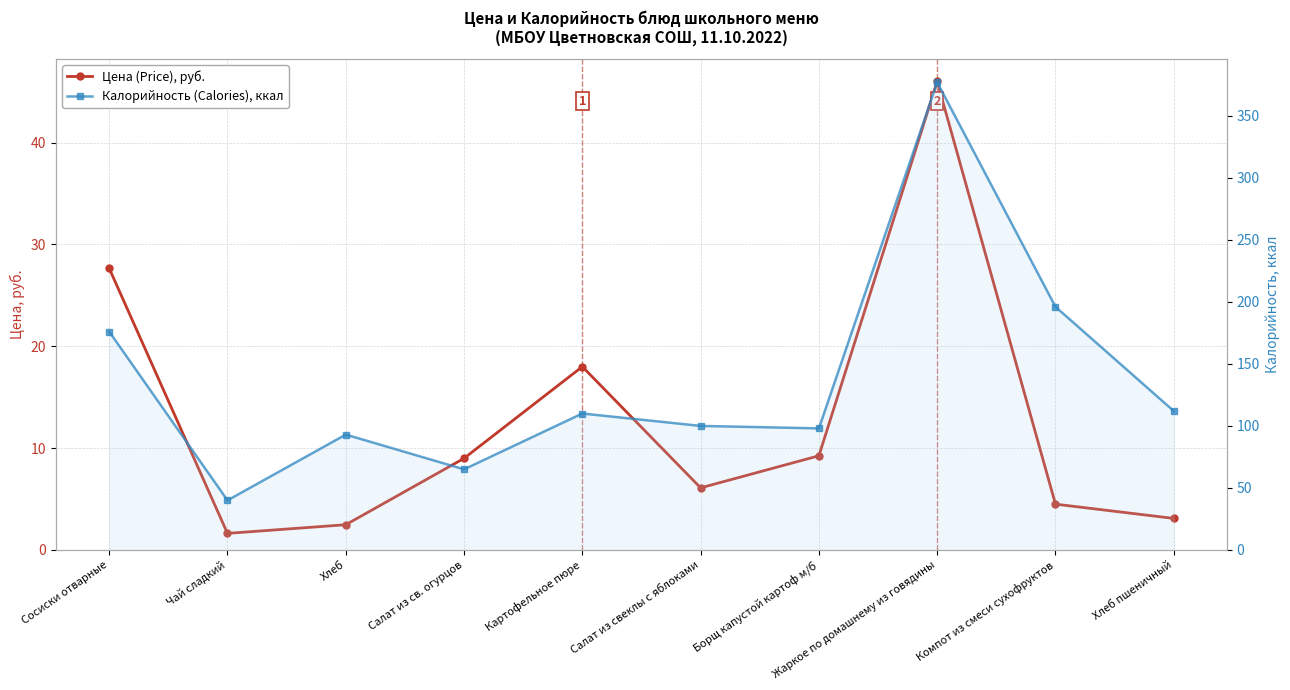

Reading left to right, transcribe all the data shown in this chart.

Цена (Price), руб.: Сосиски отварные=27.6	Чай сладкий=1.6	Хлеб=2.5	Салат из св. огурцов=9.0	Картофельное пюре=18.0	Салат из свеклы с яблоками=6.1	Борщ капустой картоф м/б=9.2	Жаркое по домашнему из говядины=46.0	Компот из смеси сухофруктов=4.5	Хлеб пшеничный=3.1
Калорийность (Calories), ккал: Сосиски отварные=176.0	Чай сладкий=40.0	Хлеб=93.0	Салат из св. огурцов=65.0	Картофельное пюре=110.0	Салат из свеклы с яблоками=100.0	Борщ капустой картоф м/б=98.0	Жаркое по домашнему из говядины=377.0	Компот из смеси сухофруктов=196.0	Хлеб пшеничный=112.0